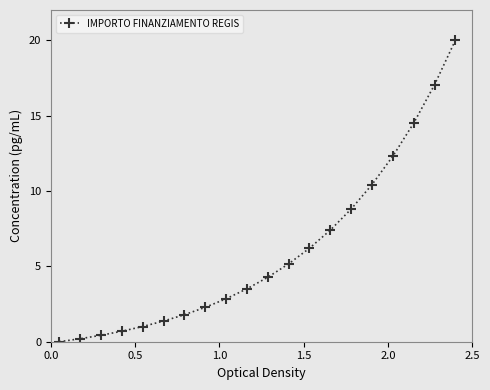

What is the maximum value shown in the chart?

20.0